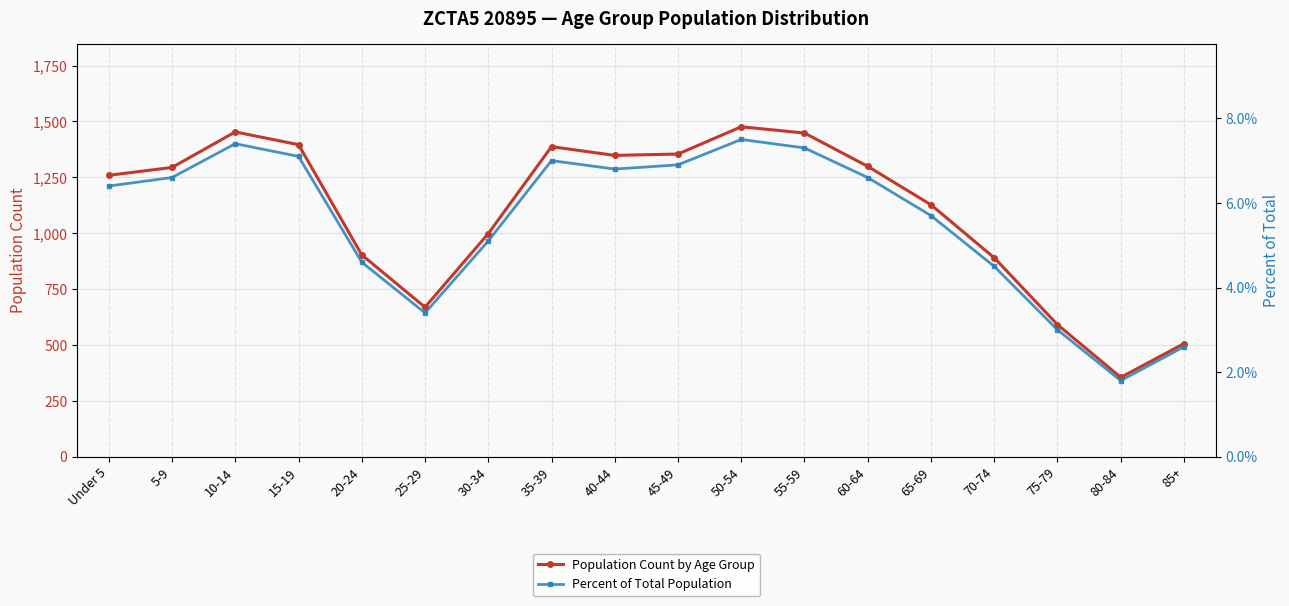

Rank the categories by Percent of Total Population value from highest to lowest.

50-54, 10-14, 55-59, 15-19, 35-39, 45-49, 40-44, 5-9, 60-64, Under 5, 65-69, 30-34, 20-24, 70-74, 25-29, 75-79, 85+, 80-84